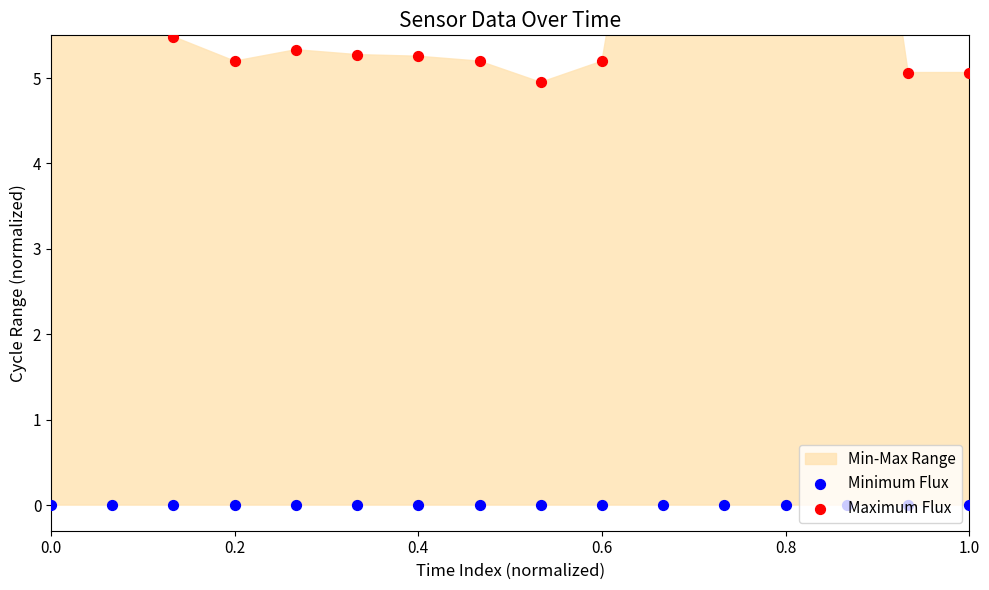

Is the value of Minimum Flux at 15 greater than the value of Maximum Flux at 11?

No